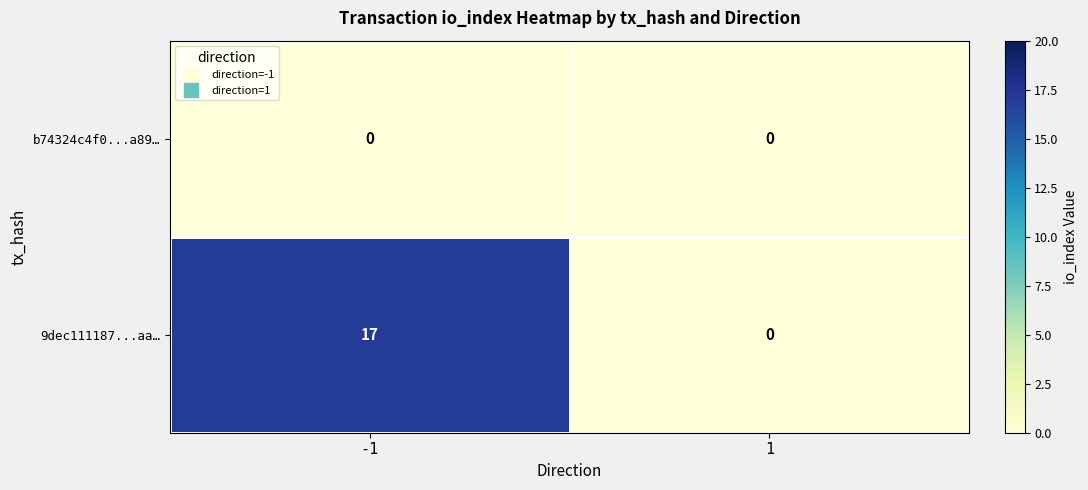

What is the difference between the maximum and minimum values in the 9dec111187...aa… series?

17